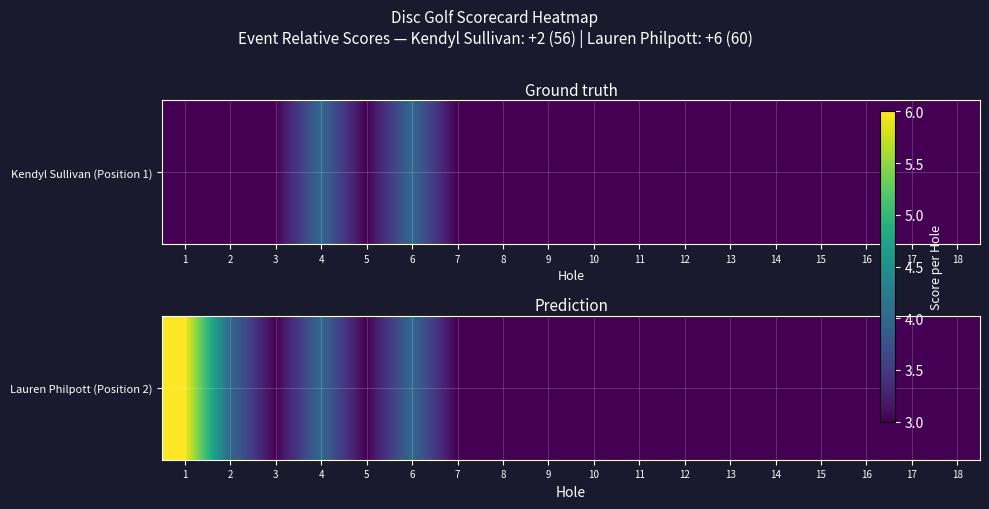

What is the minimum value shown in the chart?

3